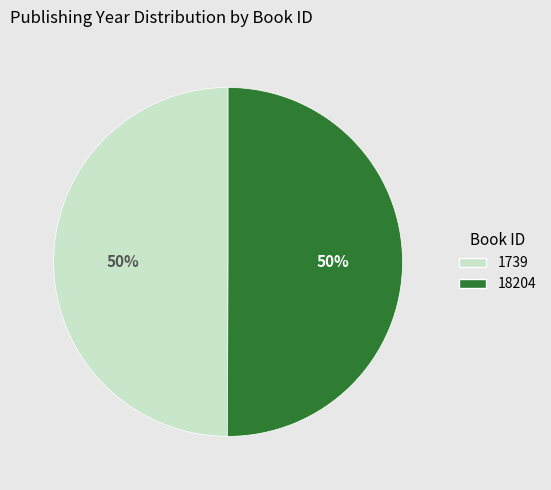

Is the sum of 18204 and 1739 greater than half?

Yes